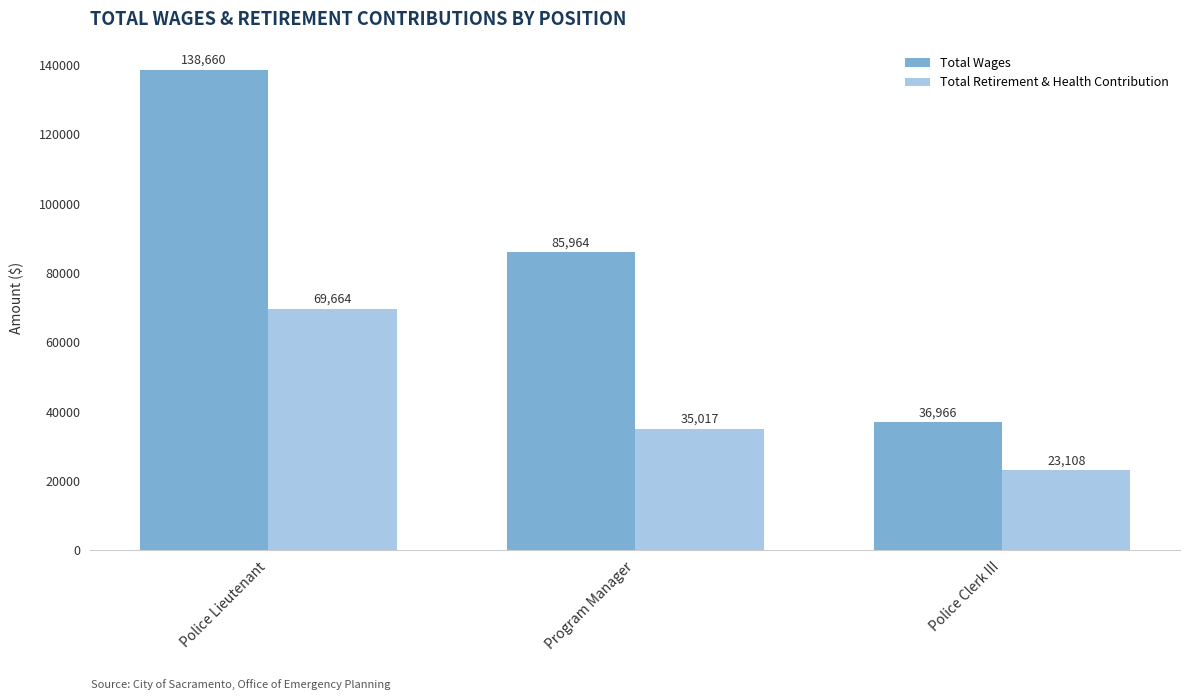

Count the number of data series in this chart.

2